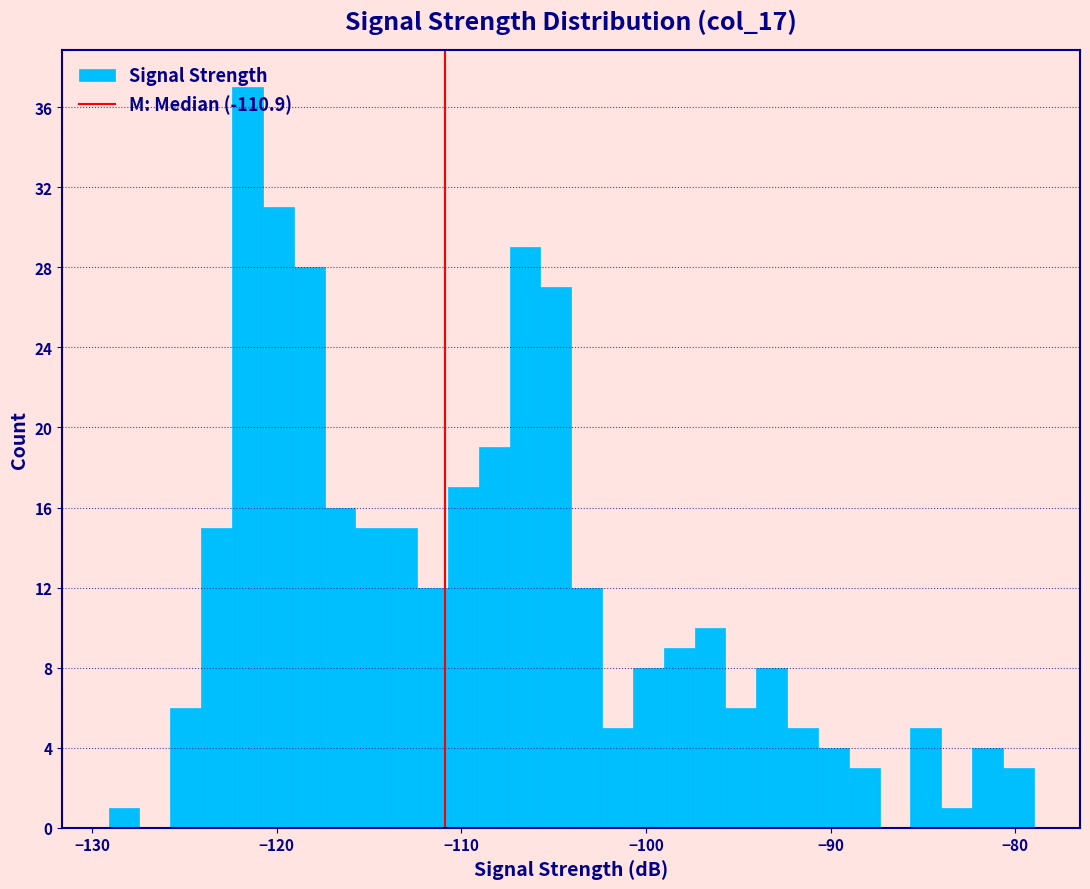

Around what value on the x-axis is the tallest bar? Give the approximate position of its centre, as read against the axis.

-122